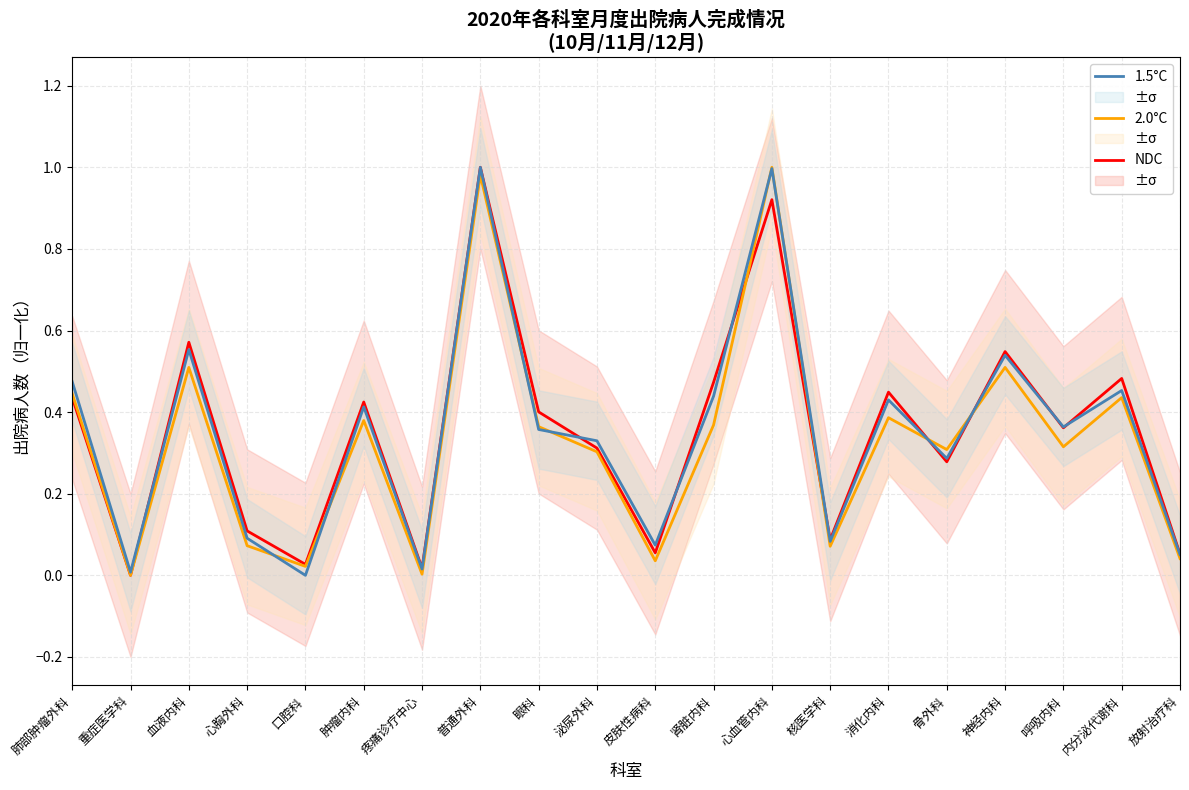

What are all the series names shown in the legend?

NDC, 2.0°C, 1.5°C